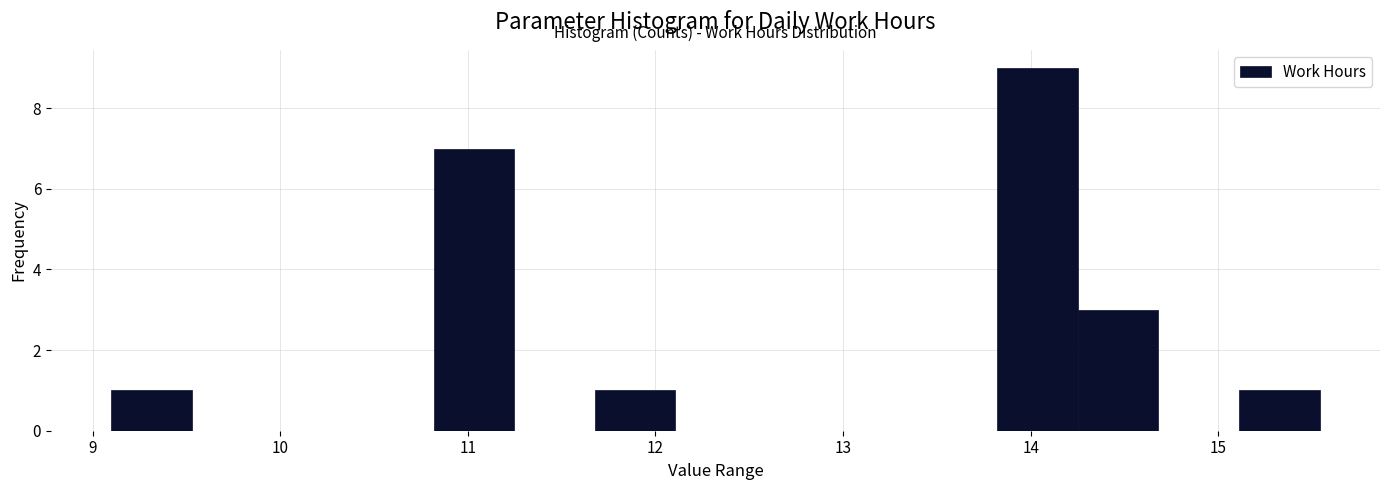

Reading left to right, list every bar in this chart as the range it spans on the x-axis followed by its height. Neither the bar edges nor the heights are printed on the chart, so give them approximately, as read against the axes.

9.1 to 9.5: 1
9.5 to 10.0: 0
10.0 to 10.4: 0
10.4 to 10.8: 0
10.8 to 11.2: 7
11.2 to 11.7: 0
11.7 to 12.1: 1
12.1 to 12.5: 0
12.5 to 13.0: 0
13.0 to 13.4: 0
13.4 to 13.8: 0
13.8 to 14.3: 9
14.3 to 14.7: 3
14.7 to 15.1: 0
15.1 to 15.5: 1